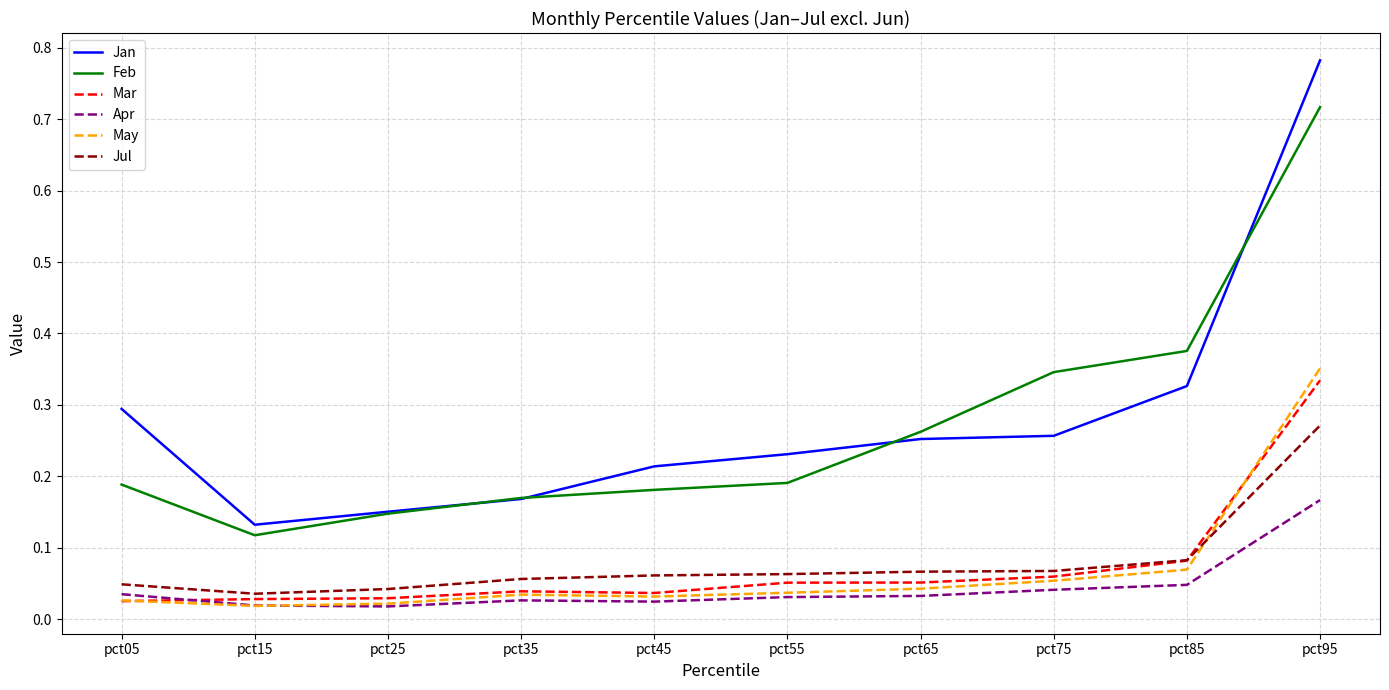

True or false: Jan has a value of 0.3 at pct85.

True